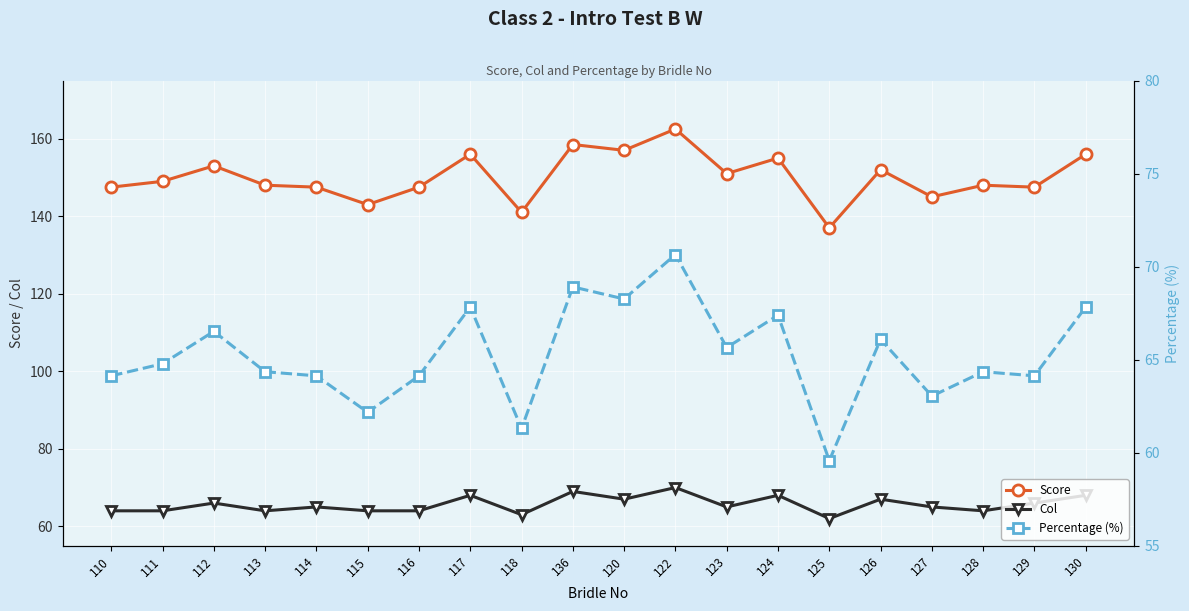

What is the average value of the Score series?

150.1